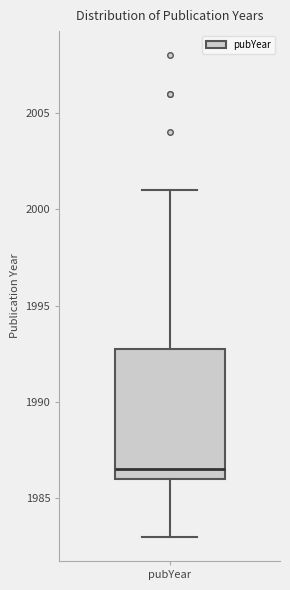

Transcribe this box plot: give where the median line is, the range the box spans, and where the two whiskers end, as read against the y-axis. The values are not printed on the chart, so give them approximately, as read against the axis.

median 1986.5, box 1986.0 to 1993.0, whiskers 1983.0 to 2001.0